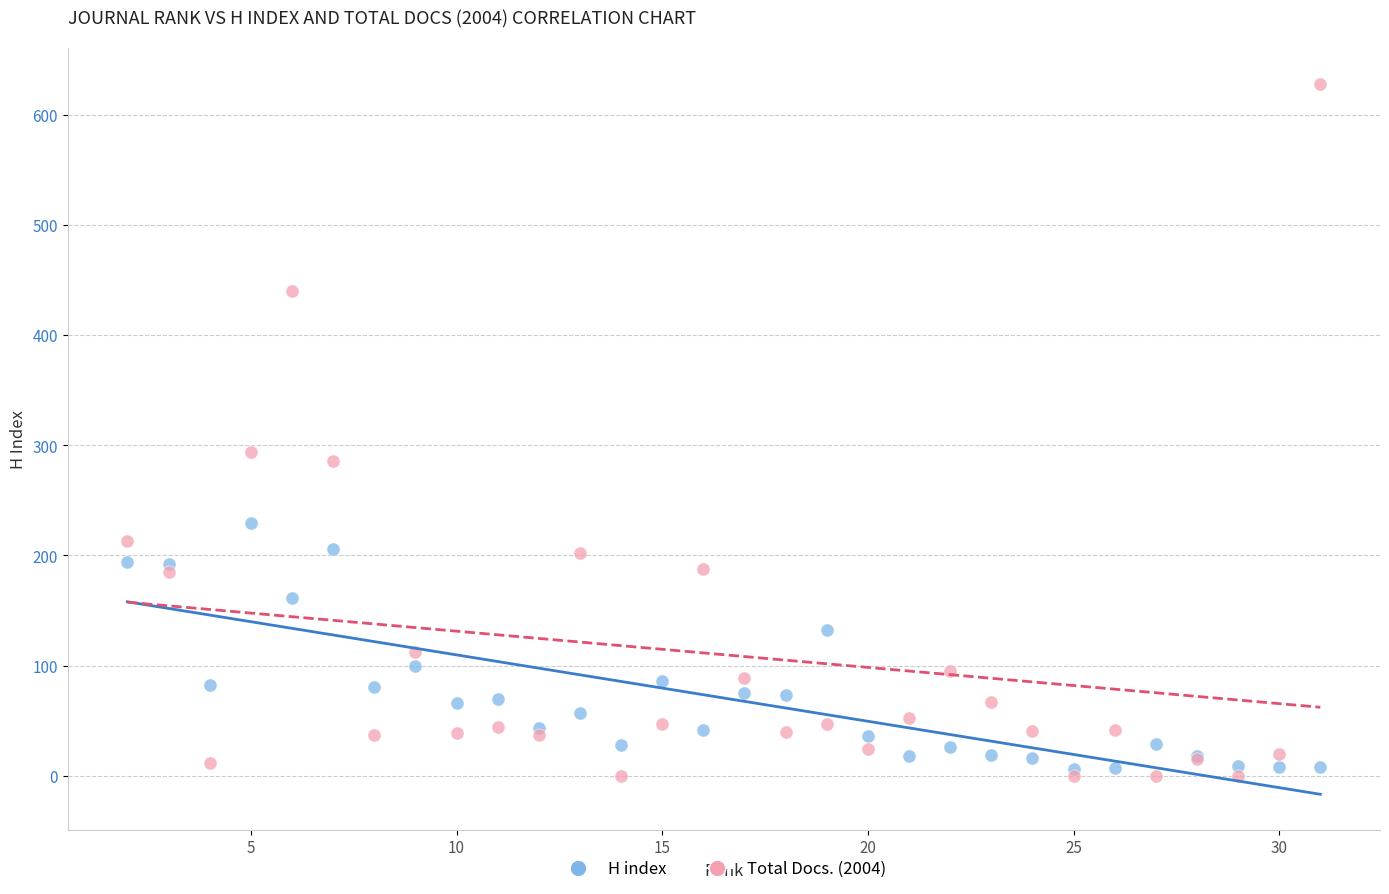

Which series has the largest Y range (max minus min)?

Total Docs. (2004)